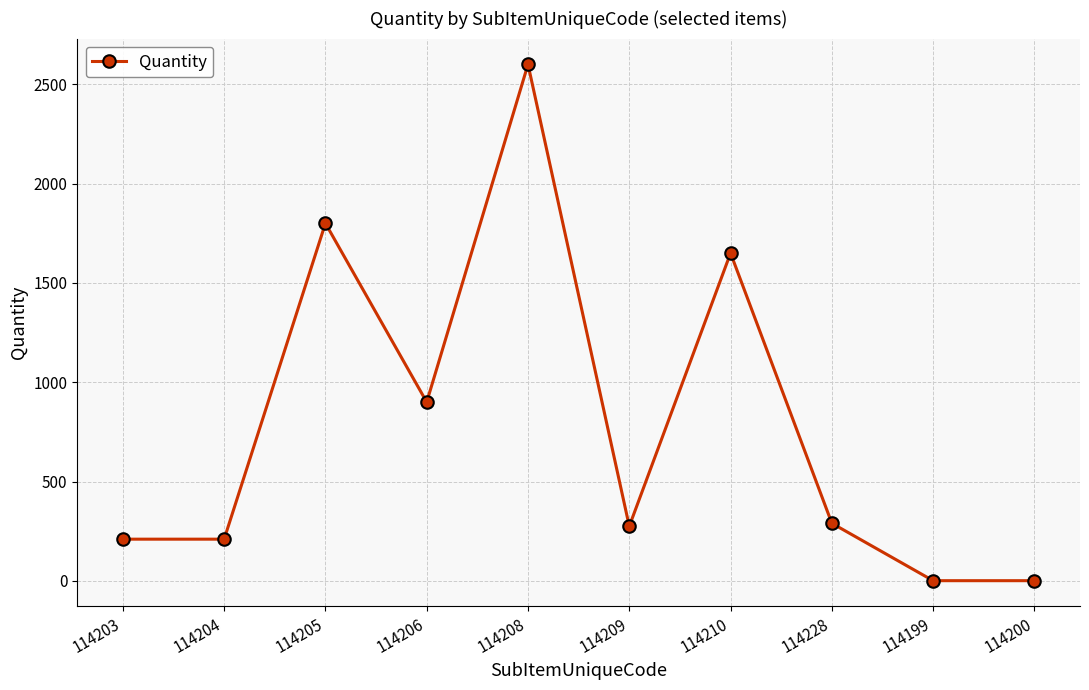

How many data points does each series have?

10